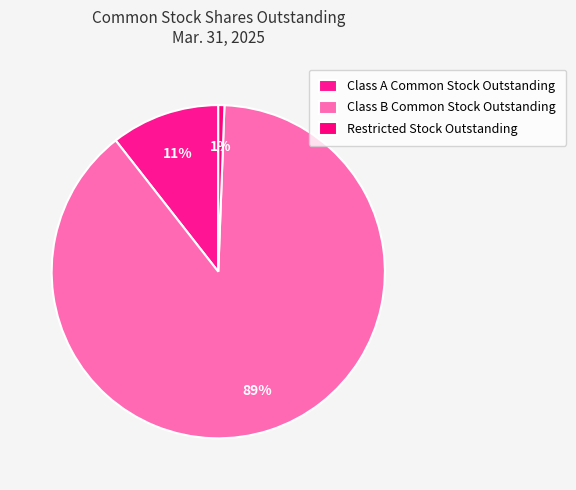

How many slices are in this pie chart?

3